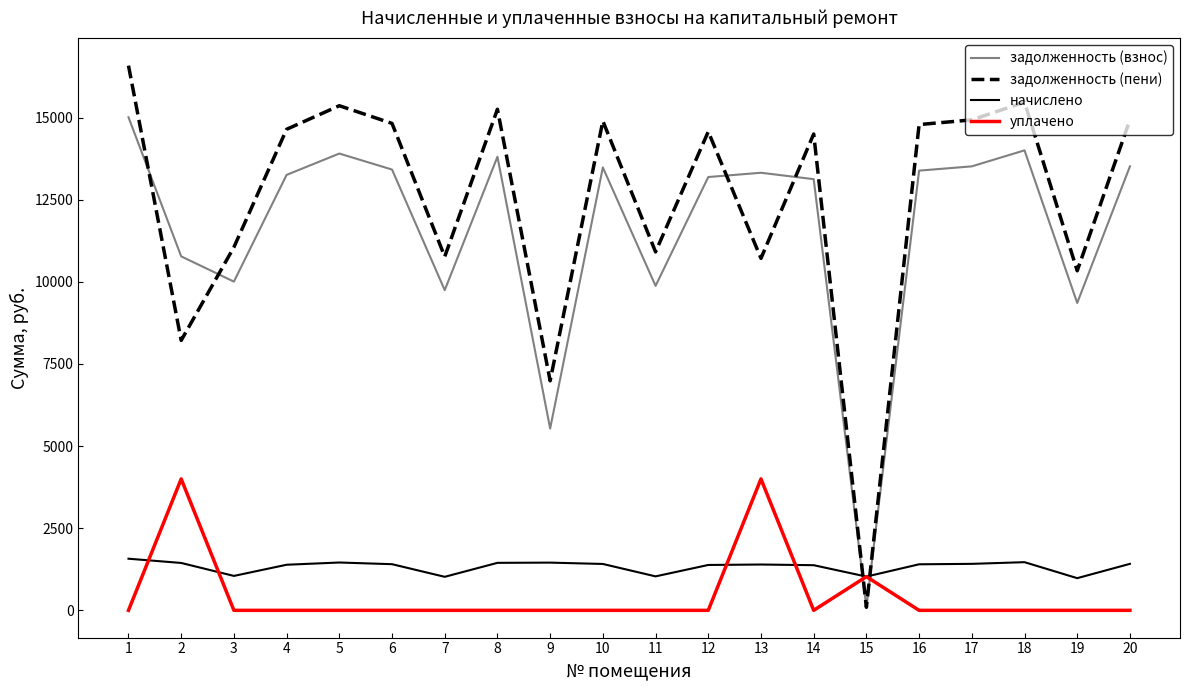

The value of начислено at 4 is 1388.0. True or false?

True